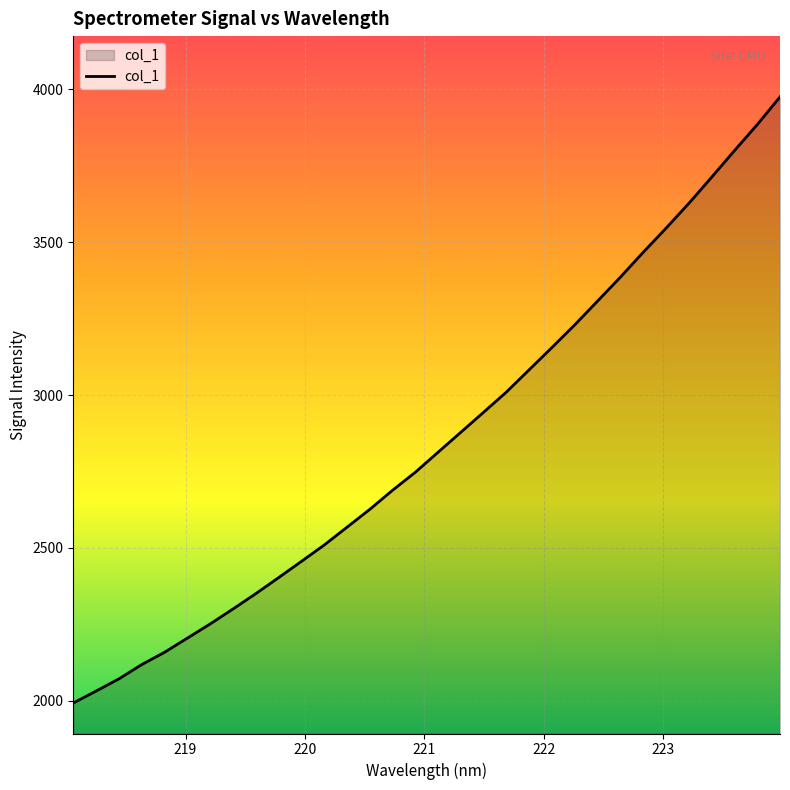

What is the difference between the maximum and minimum values?

1981.5